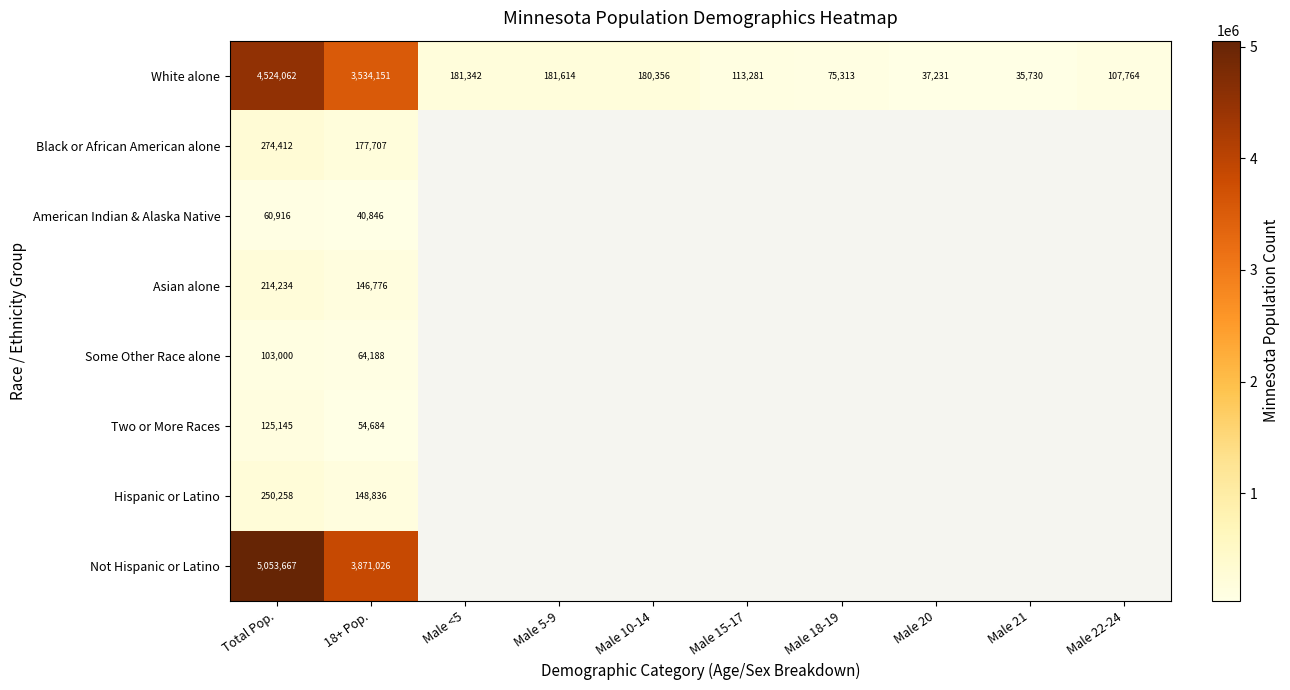

What is the total value across all series at Total Pop.?

10605694